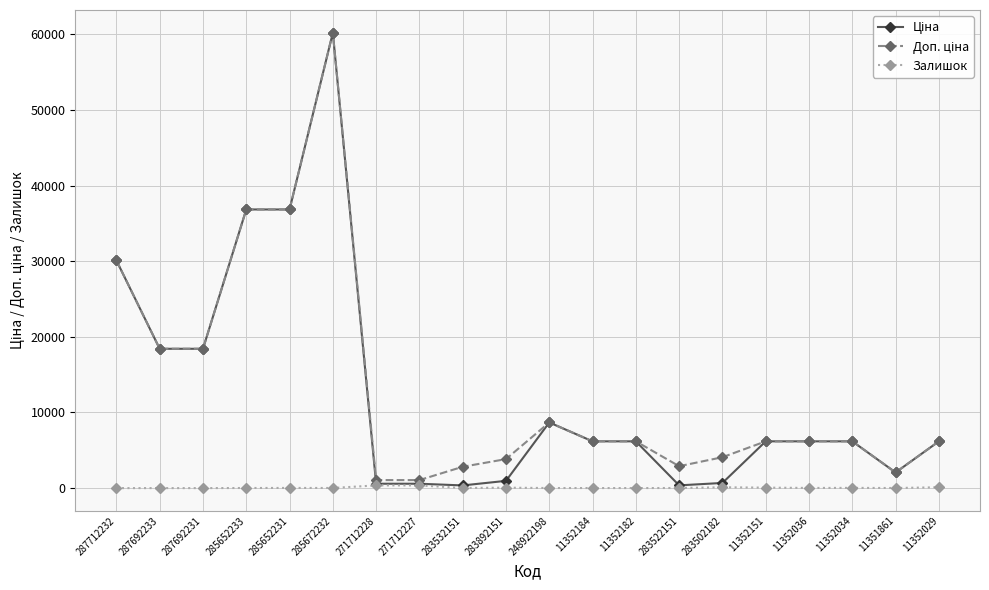

At which category is the sum across all series the highest?

285672232